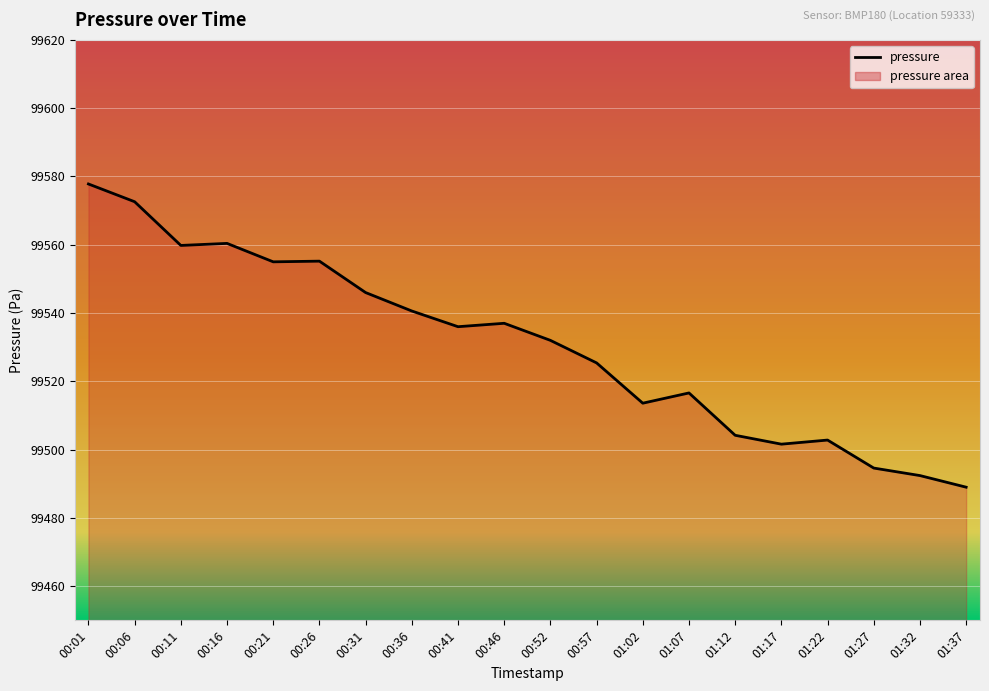

True or false: the data shows 154681.2 at 00:52.

False